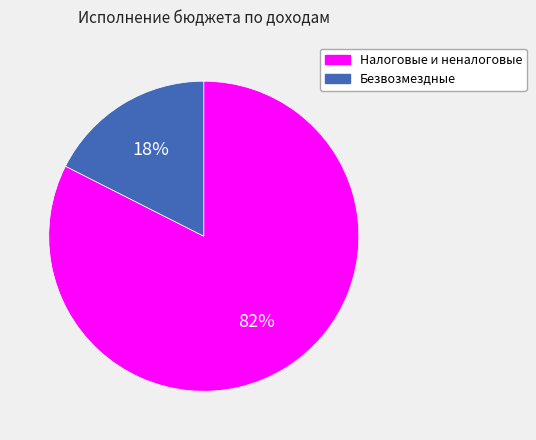

Combined, do Налоговые и неналоговые and Безвозмездные account for over 50%?

Yes